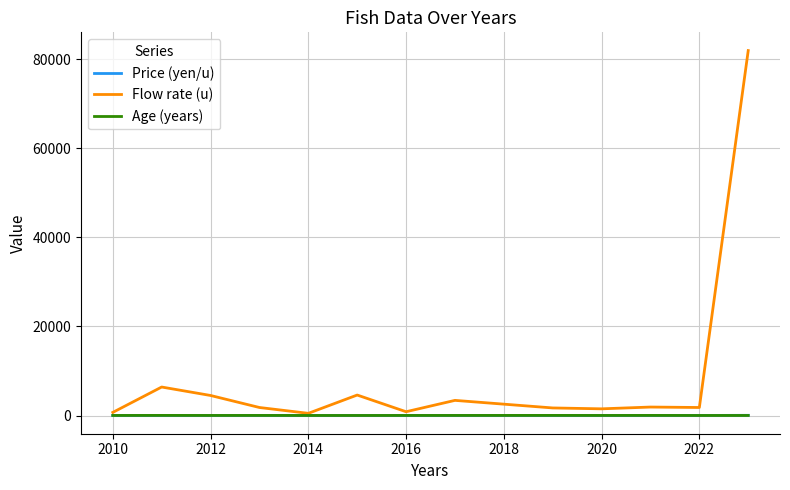

In Price (yen/u), how many points are higher than both neighbors (excluding endpoints)?

2